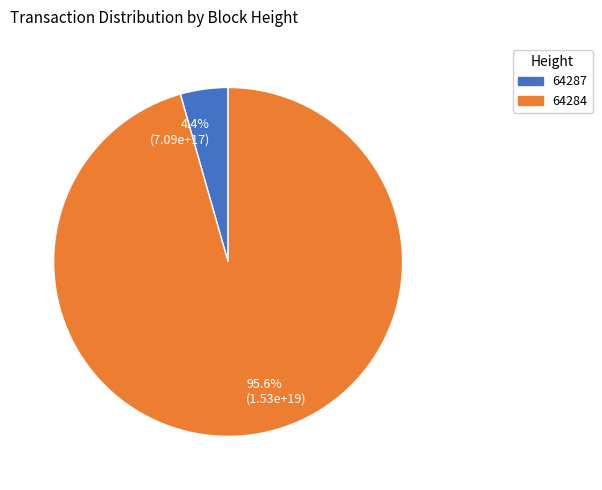

Which has a higher value, 64284 or 64287?

64284